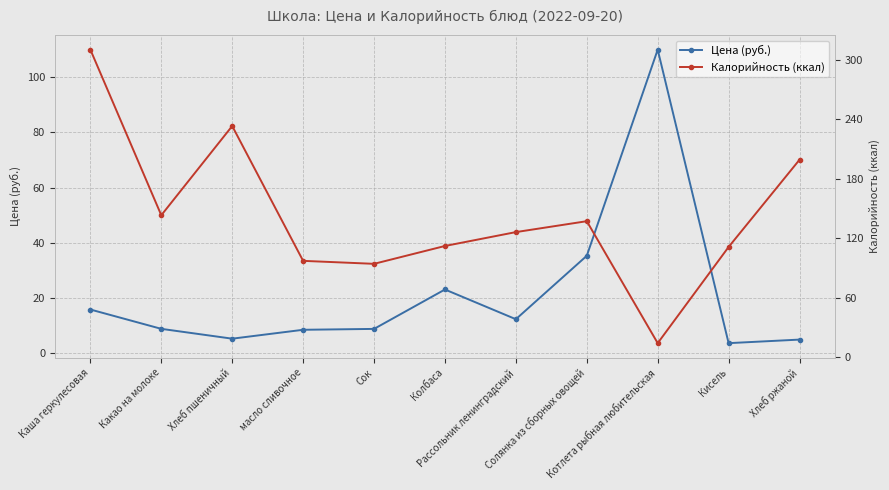

Is this an area chart (filled region under the line)?

No